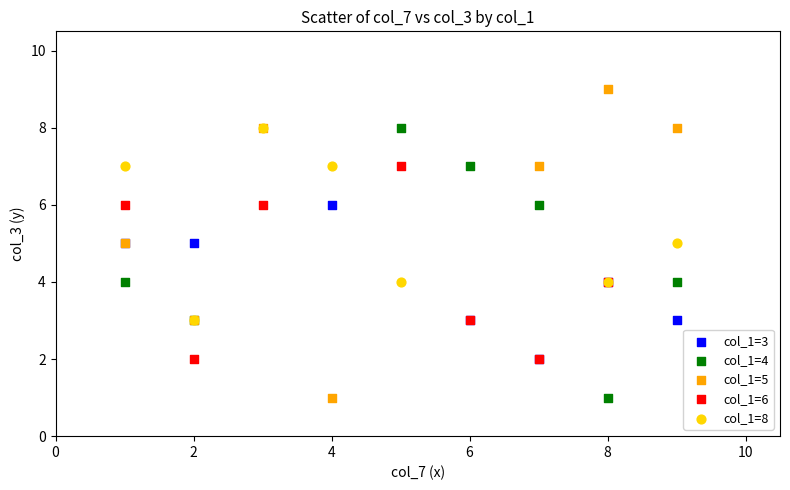

Which series has the widest spread of Y values?

col_1=5